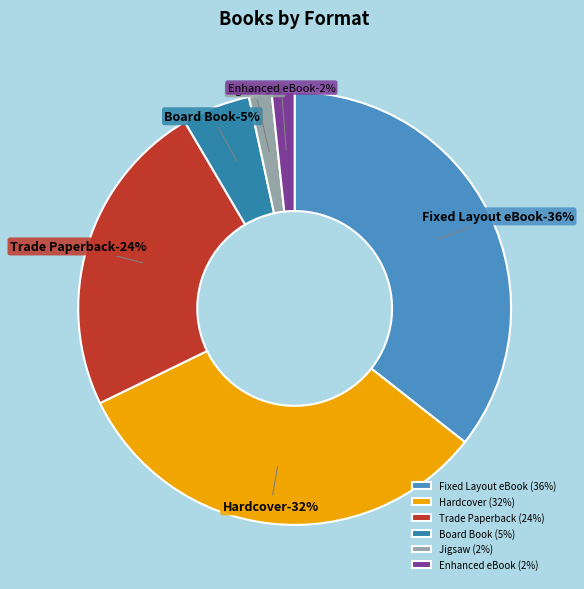

Does Enhanced eBook account for over 50% of the chart?

No